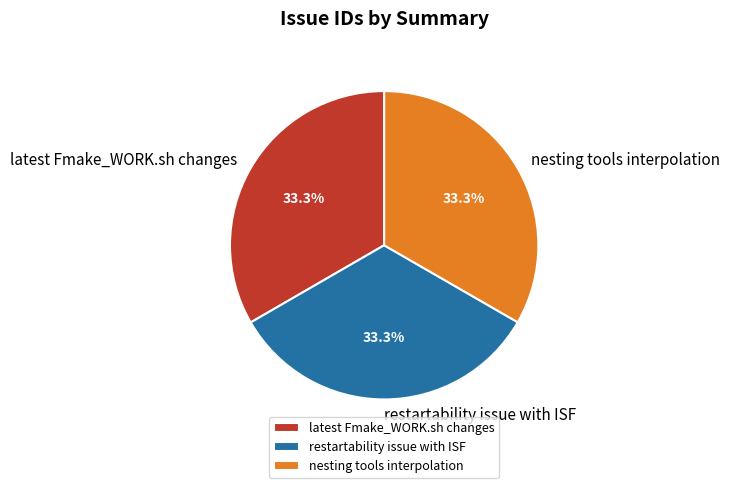

The restartability issue with ISF slice represents 33% of the pie. True or false?

True